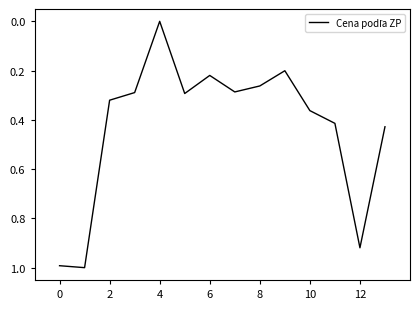

What is the difference between the maximum and minimum values?

1.0